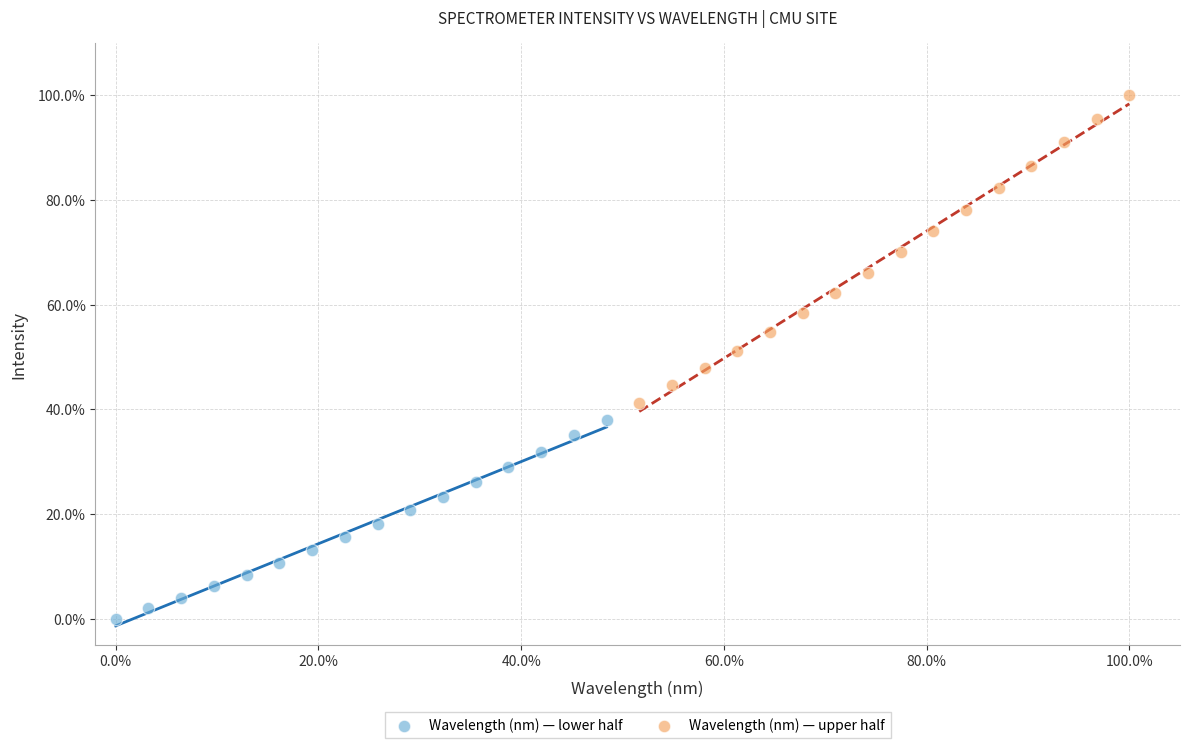

What are all the series names shown in the legend?

Wavelength (nm) — lower half, Wavelength (nm) — upper half